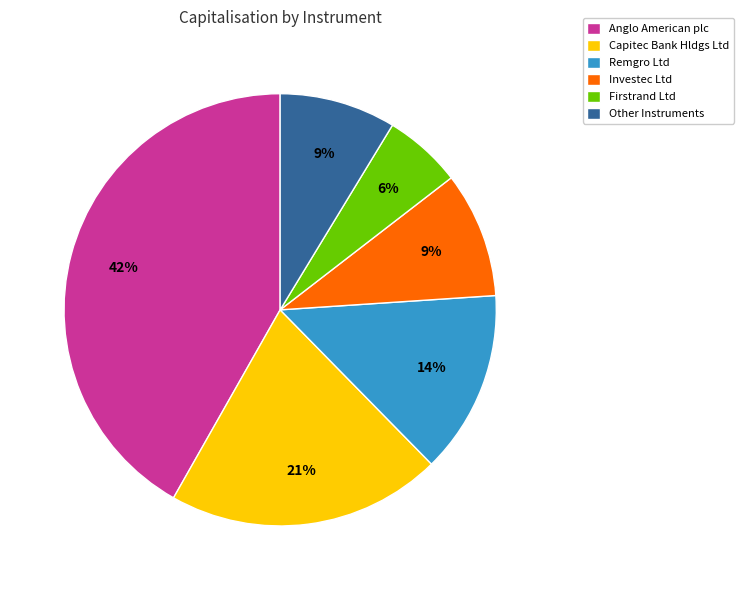

To the nearest percent, what portion does Firstrand Ltd represent?

6%